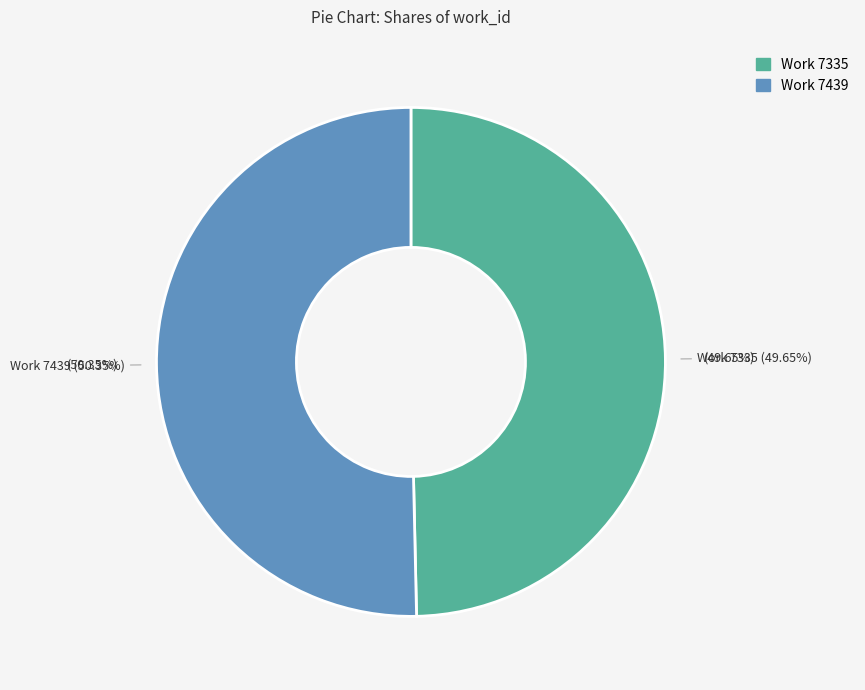

What percentage is the Work 7335 slice, to the nearest percent?

50%